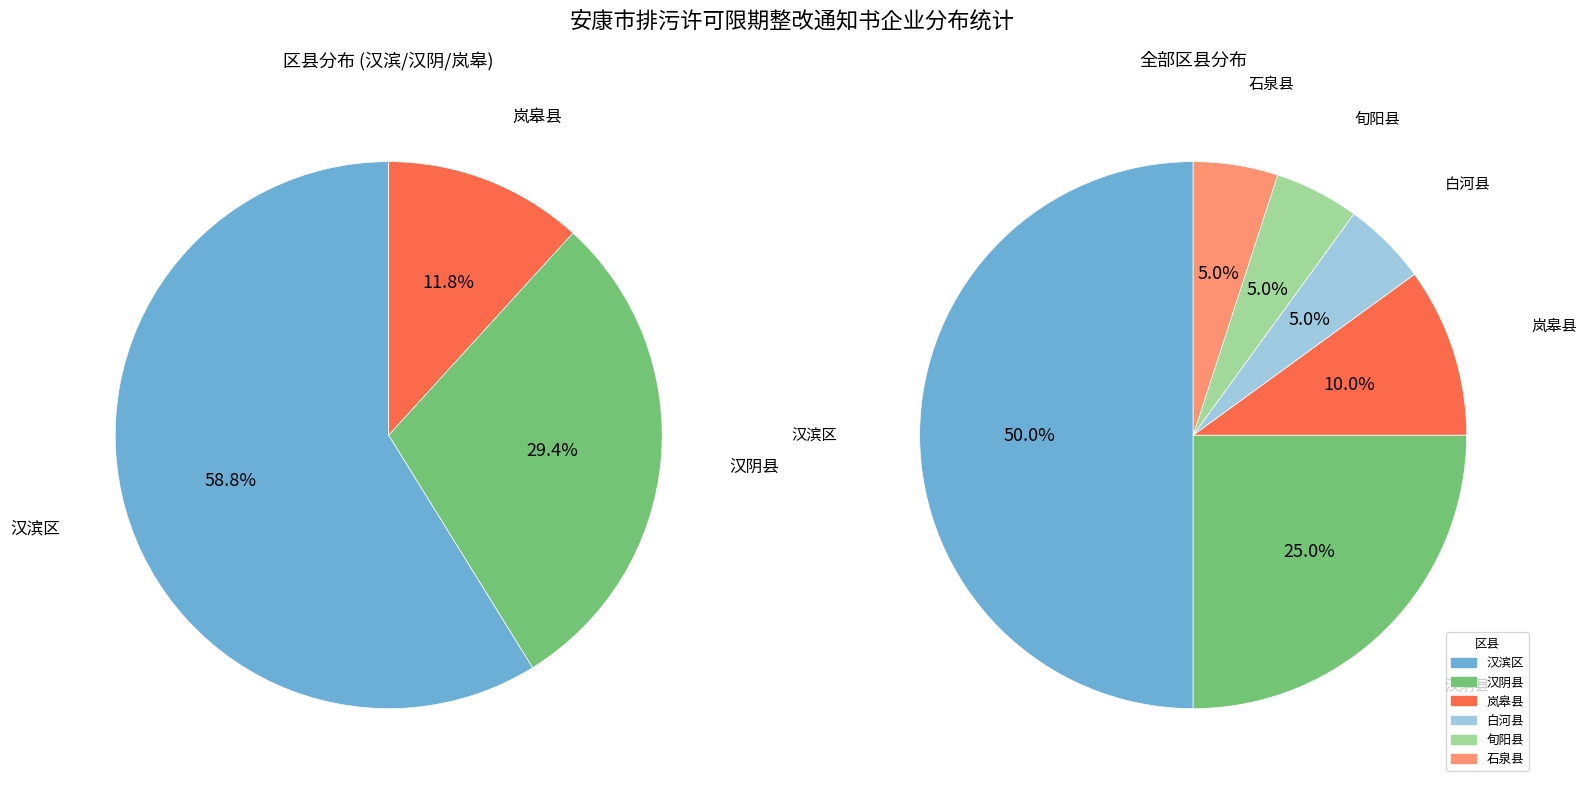

To the nearest percent, what portion does 汉滨区 represent?

50%